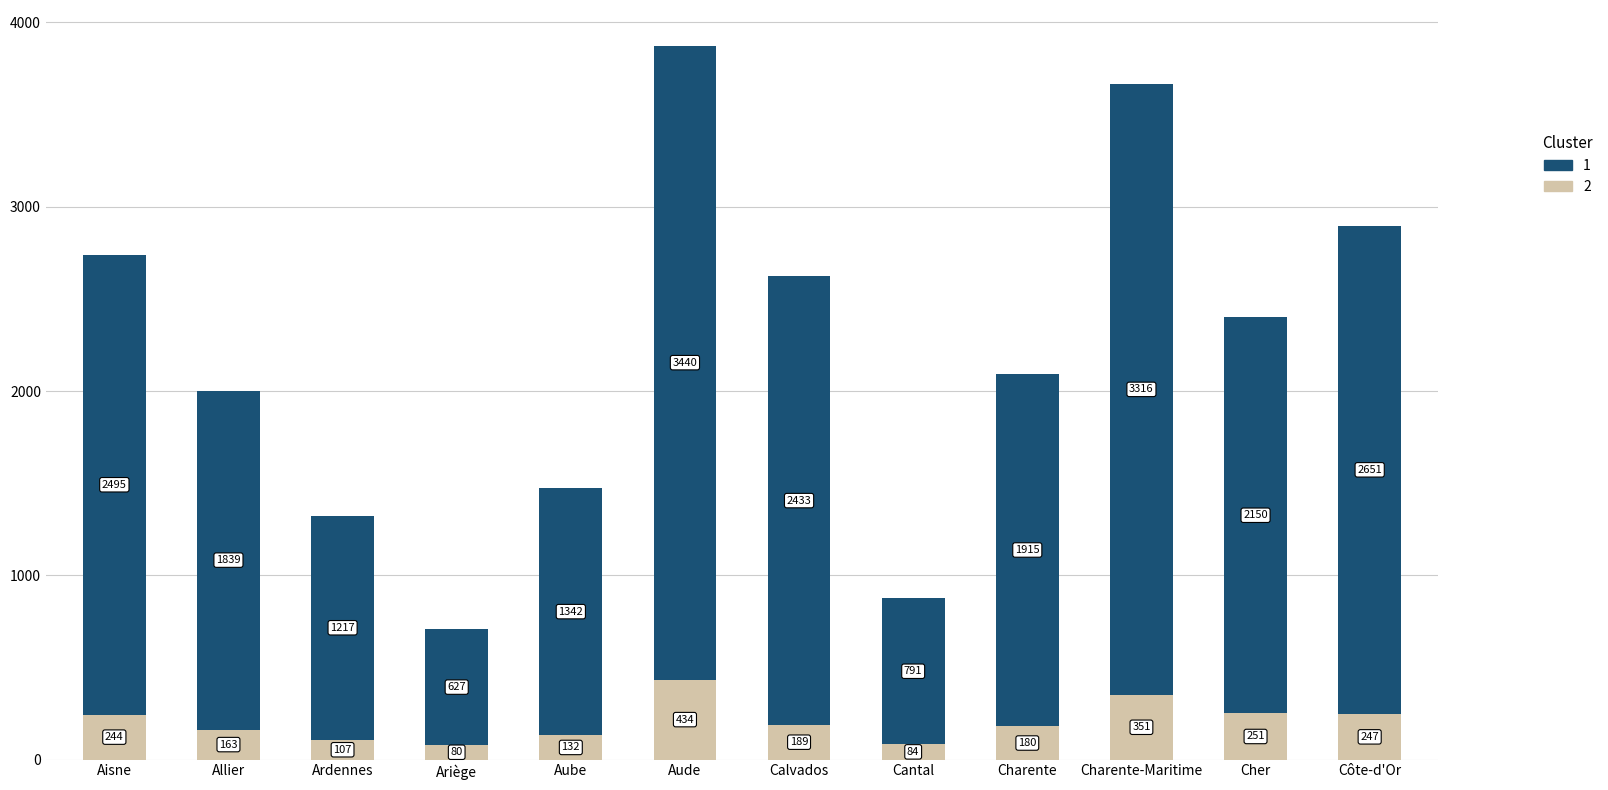

What is the total value across all series at Côte-d'Or?

2898